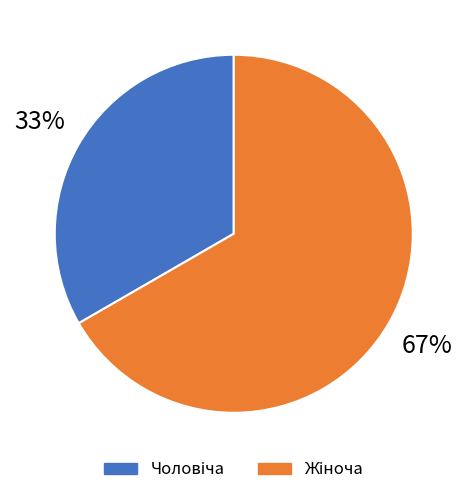

To the nearest percent, what is the average slice percentage?

50%